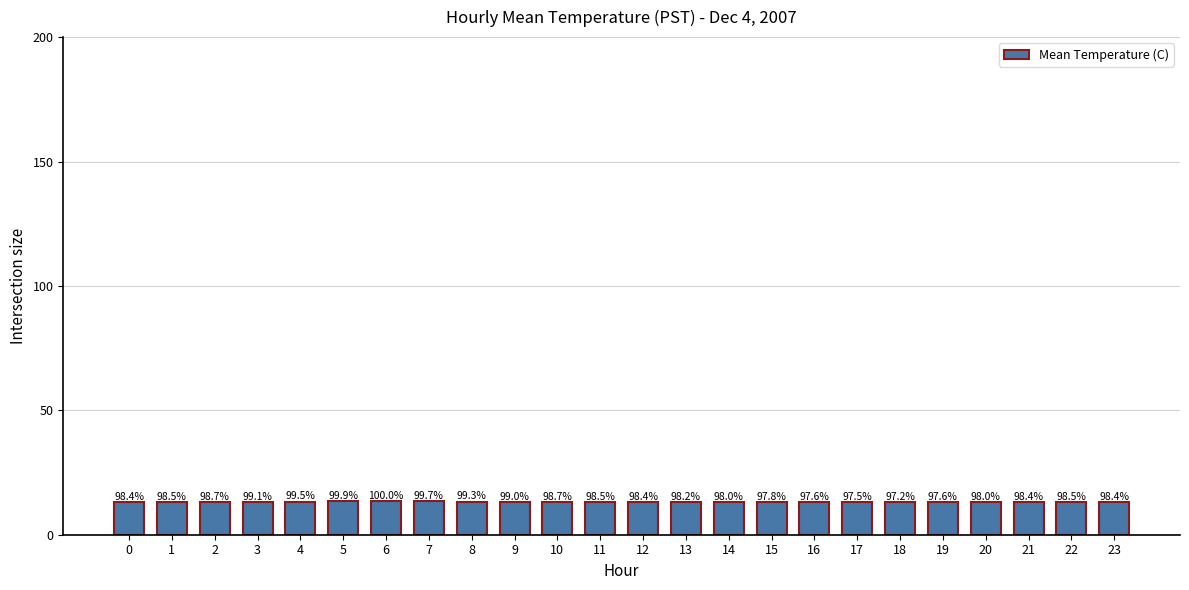

Is it true that the value at 2 is 13.2?

True